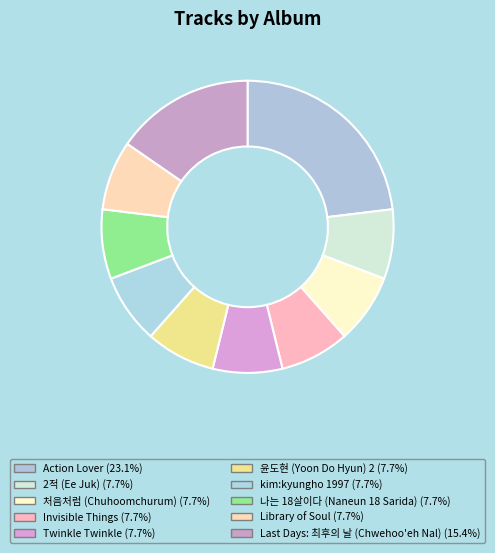

Is there a majority slice in this chart?

No